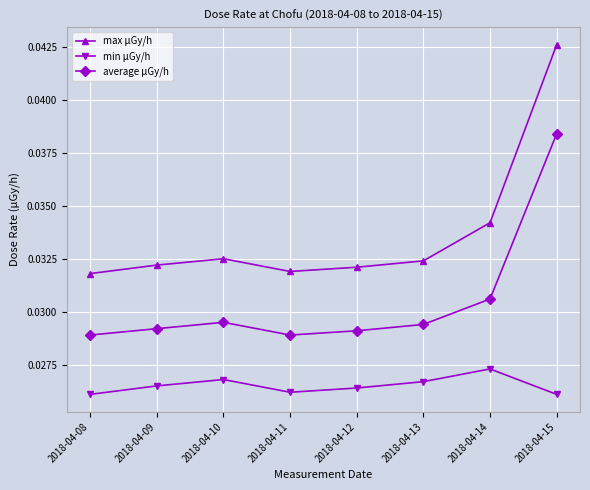

What is the total value across all series at 2018-04-11?

0.1